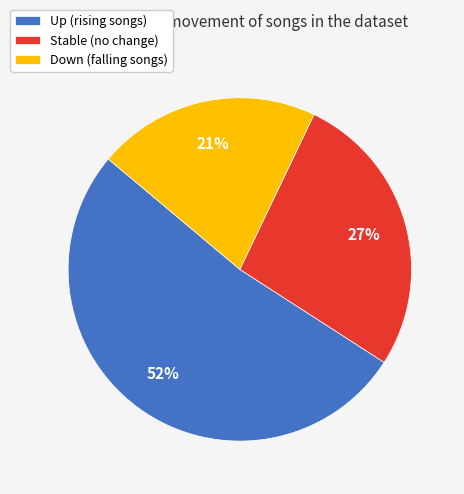

Combined, do Up (rising songs) and Down (falling songs) account for over 50%?

Yes